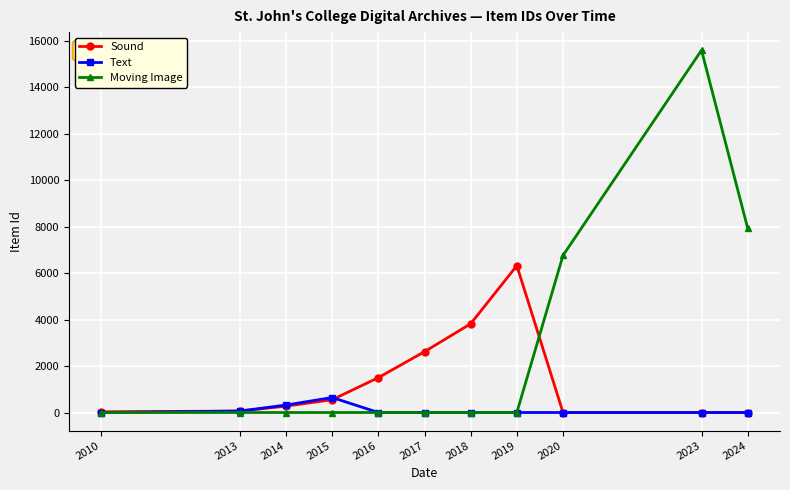

The Moving Image series shows 6046 at 2019. True or false?

False